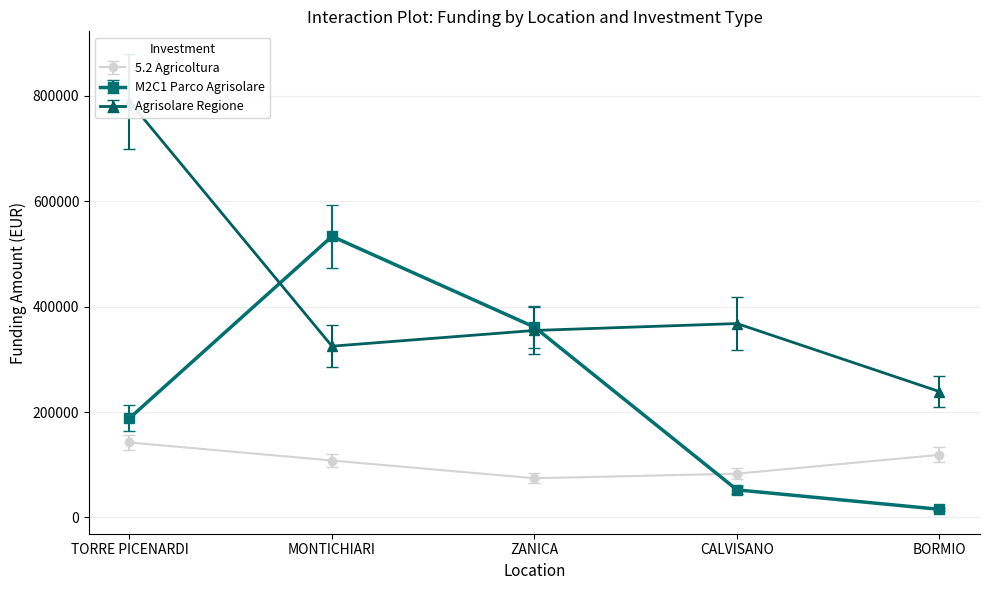

True or false: Fascia C has more than 1 interior local peaks.

False